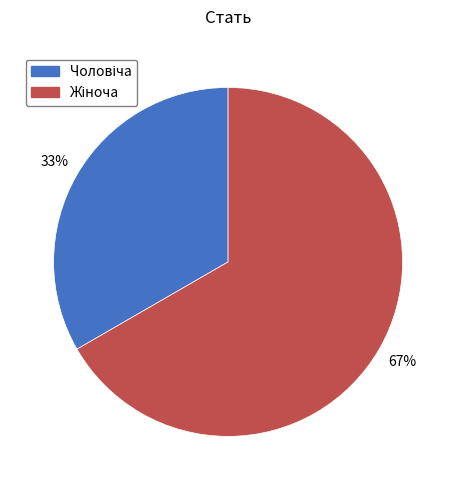

Is there any slice that represents more than half of the pie?

Yes